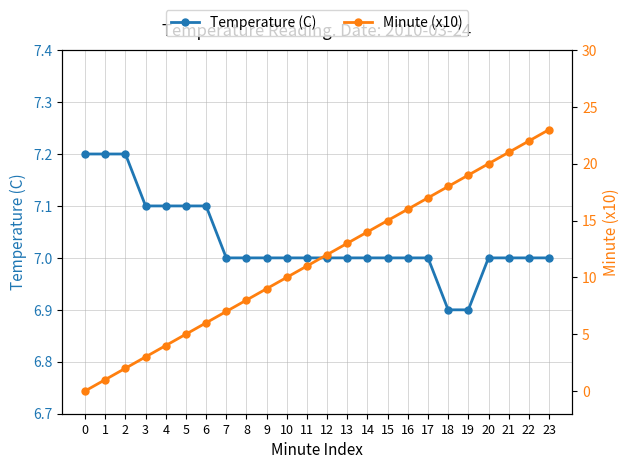

Reading right to left, transcribe all the data shown in this chart.

Temperature (C): 23=7.0	22=7.0	21=7.0	20=7.0	19=6.9	18=6.9	17=7.0	16=7.0	15=7.0	14=7.0	13=7.0	12=7.0	11=7.0	10=7.0	9=7.0	8=7.0	7=7.0	6=7.1	5=7.1	4=7.1	3=7.1	2=7.2	1=7.2	0=7.2
Minute (x10): 23=23.0	22=22.0	21=21.0	20=20.0	19=19.0	18=18.0	17=17.0	16=16.0	15=15.0	14=14.0	13=13.0	12=12.0	11=11.0	10=10.0	9=9.0	8=8.0	7=7.0	6=6.0	5=5.0	4=4.0	3=3.0	2=2.0	1=1.0	0=0.0